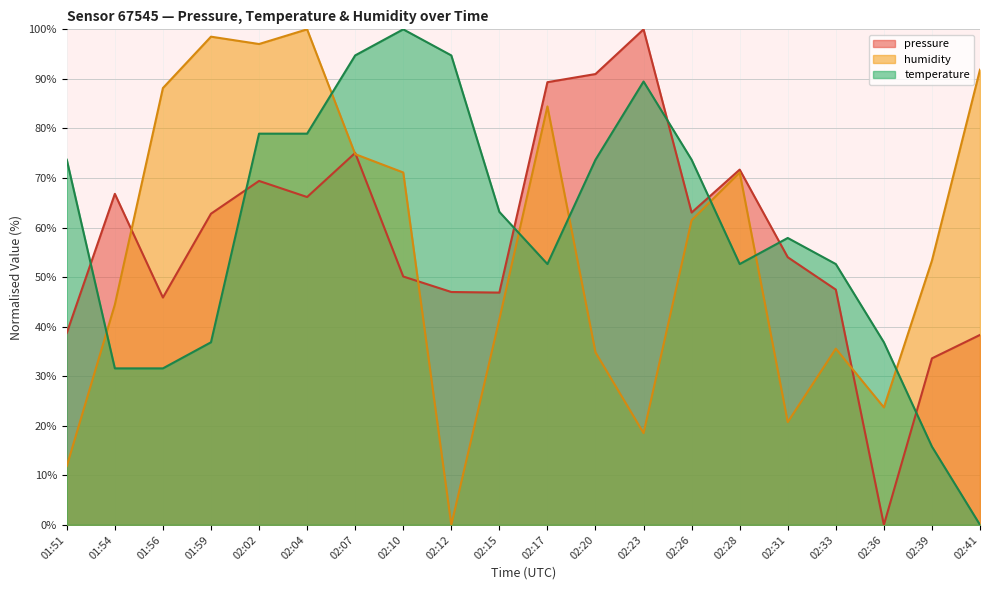

After their last crossing, which series has the higher values: pressure or temperature?

pressure